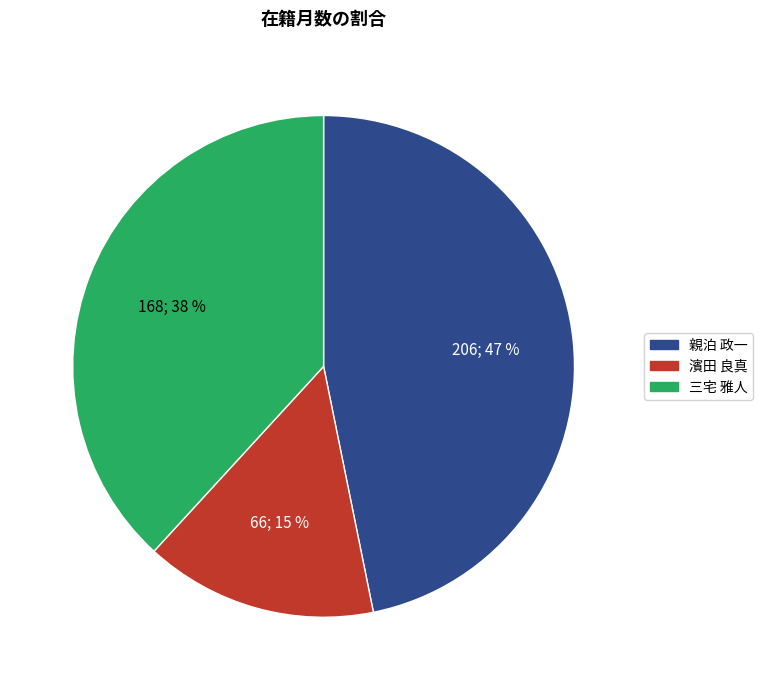

How many slices are in this pie chart?

3